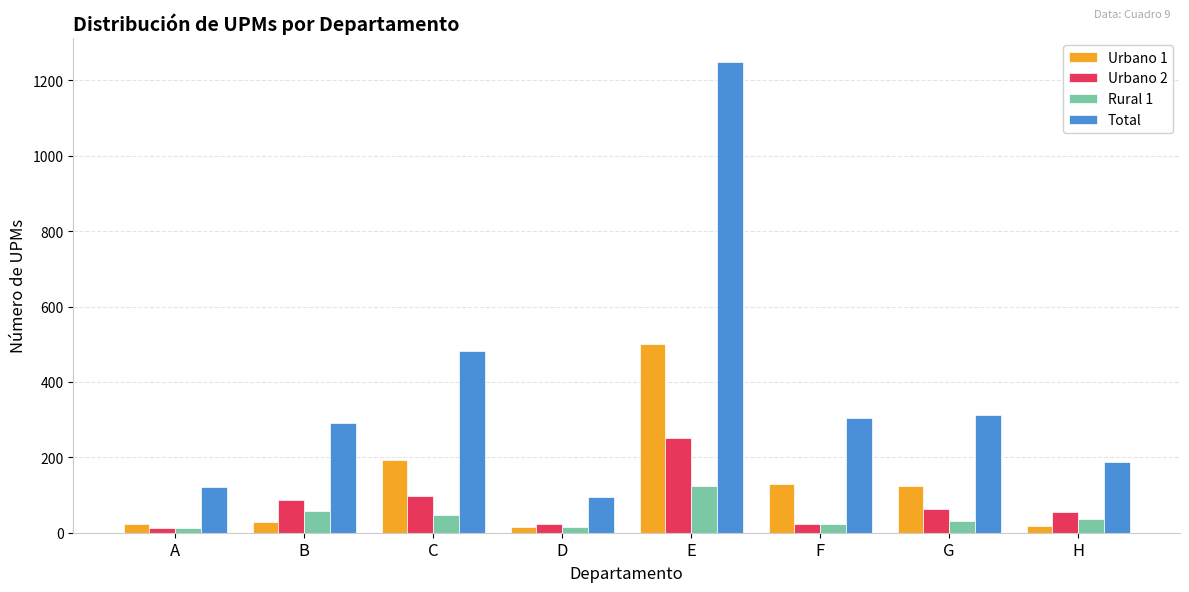

What is the sum of all Rural 1 values?

348